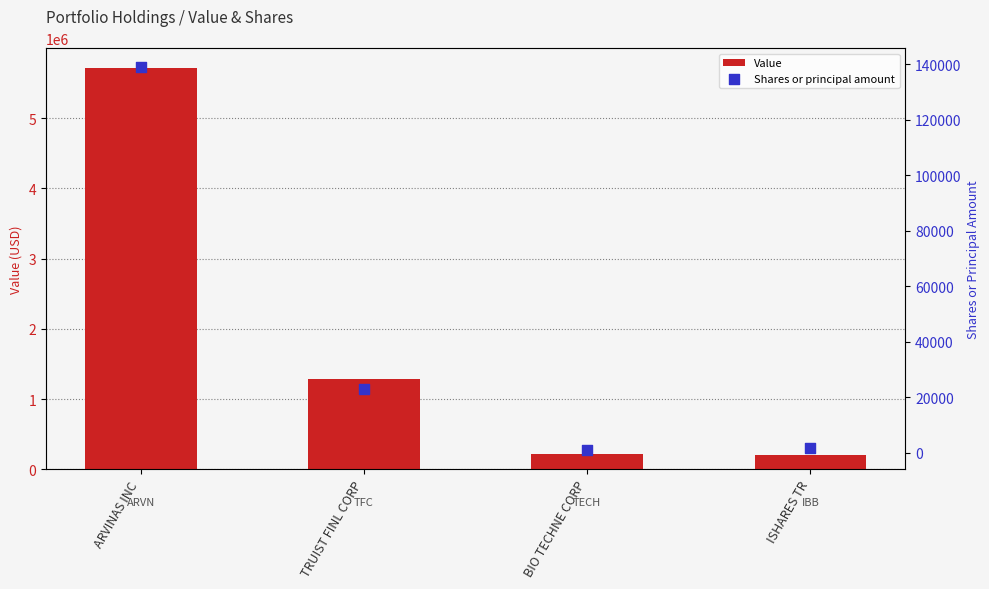

Which series reaches the maximum Y coordinate?

Value